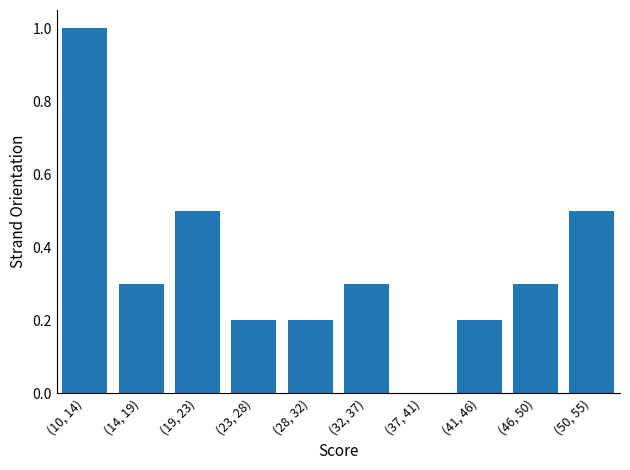

Reading left to right, extract all data points from this chart.

(10, 14)=1.0	(14, 19)=0.3	(19, 23)=0.5	(23, 28)=0.2	(28, 32)=0.2	(32, 37)=0.3	(37, 41)=0.0	(41, 46)=0.2	(46, 50)=0.3	(50, 55)=0.5